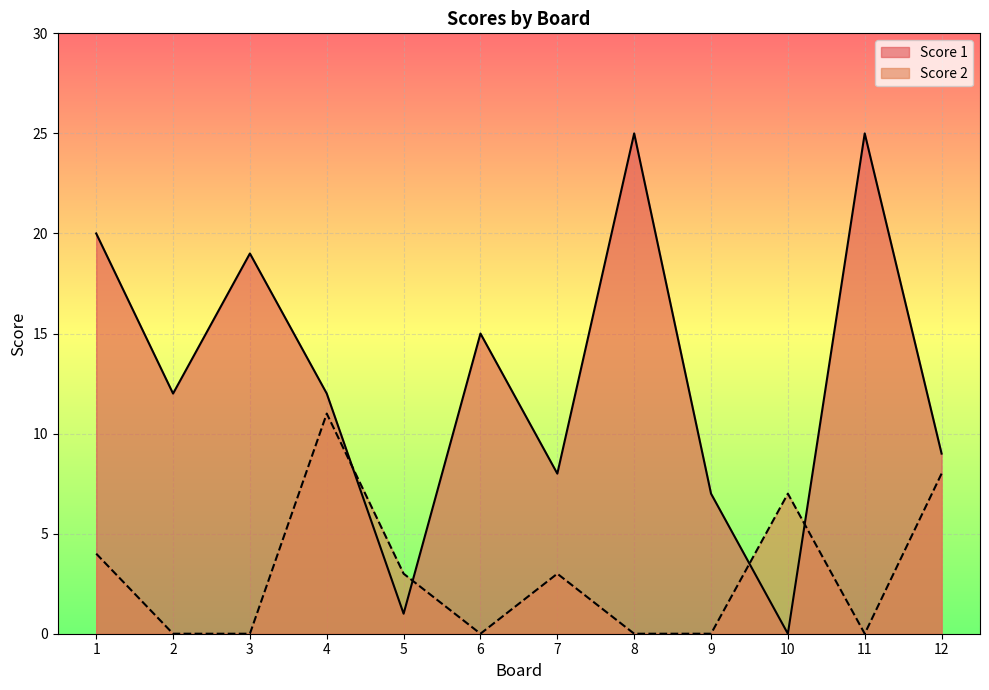

How many intersections are there between Score 2 and Score 1?

4